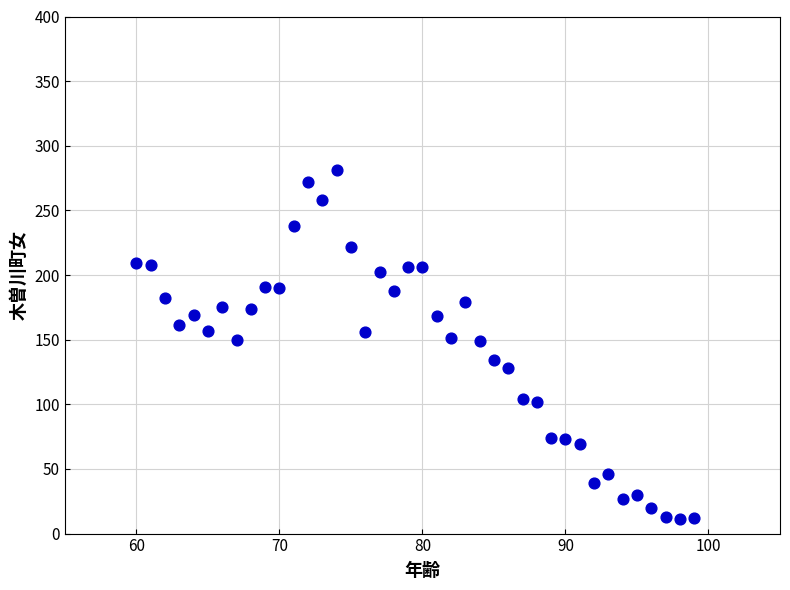

What is the range of X values (max minus min)?

39